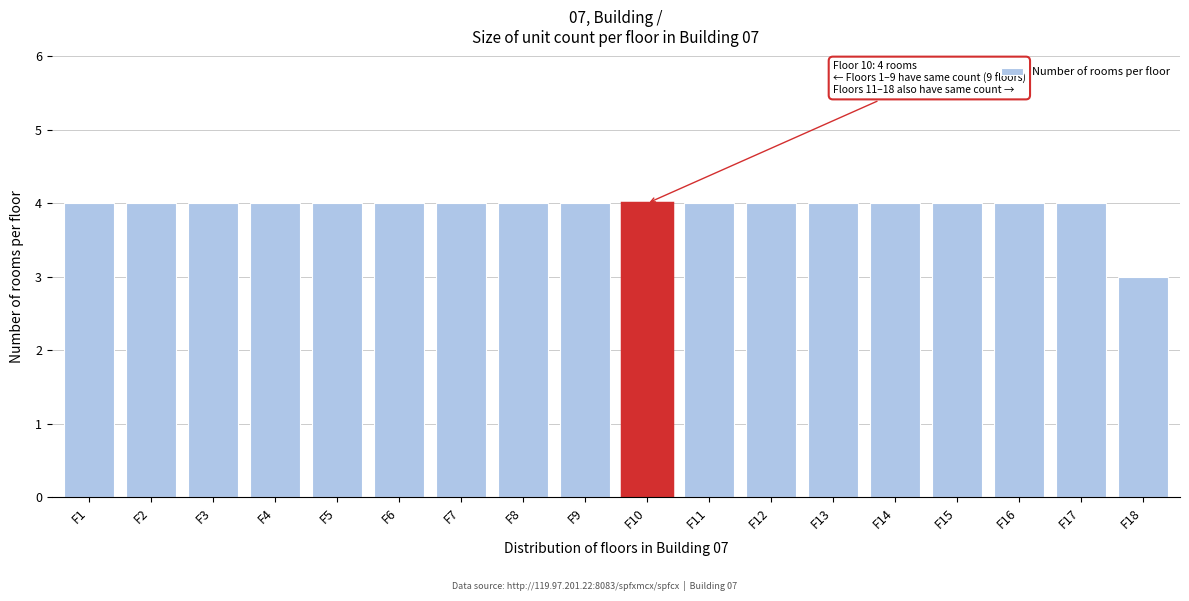

Reading left to right, list all the values displayed in this chart.

F1=4	F2=4	F3=4	F4=4	F5=4	F6=4	F7=4	F8=4	F9=4	F10=4	F11=4	F12=4	F13=4	F14=4	F15=4	F16=4	F17=4	F18=3